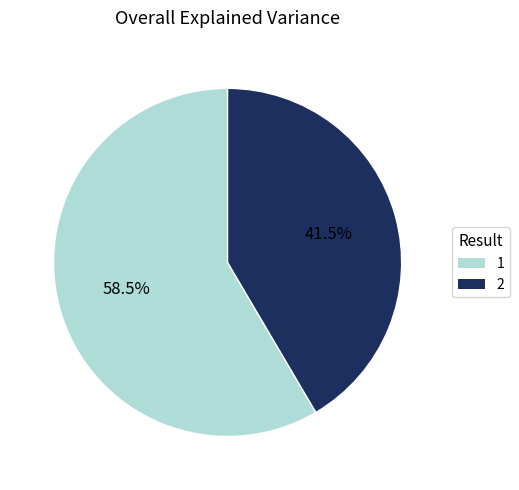

How many segments does this pie chart have?

2